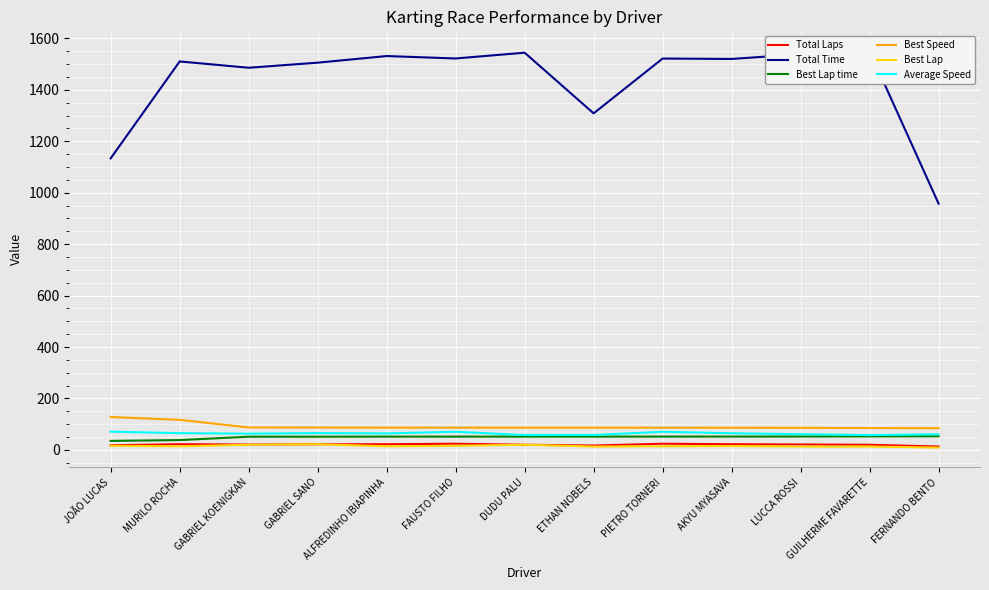

The value of Best Lap at LUCCA ROSSI is 13.0. True or false?

True